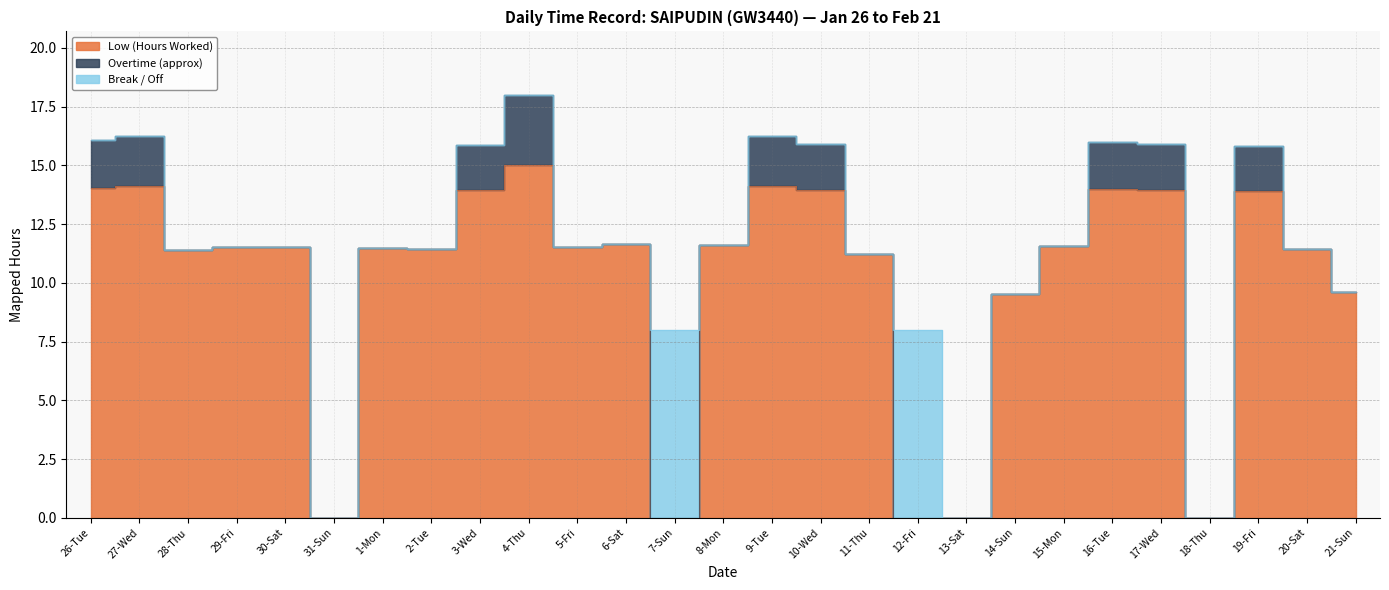

How many lines are shown in the chart?

3